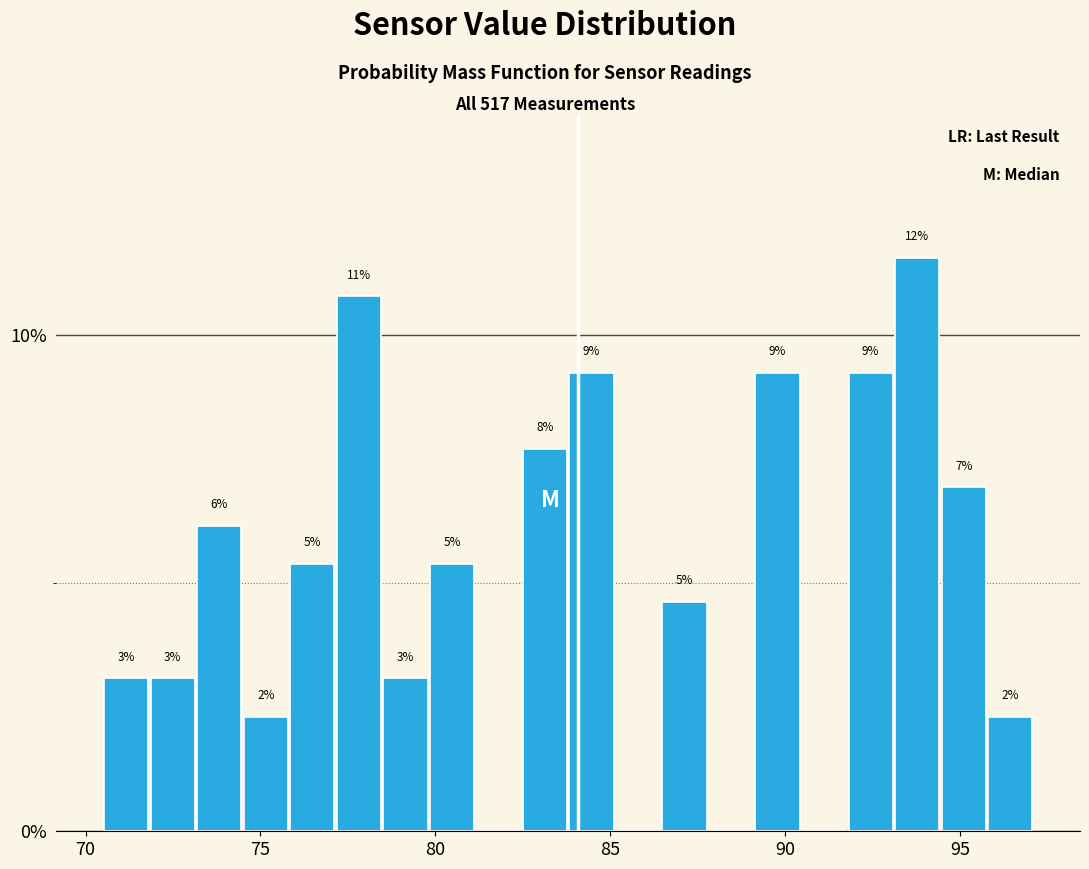

Read against the x-axis, roughly where is the centre of the tallest bar?

94.0